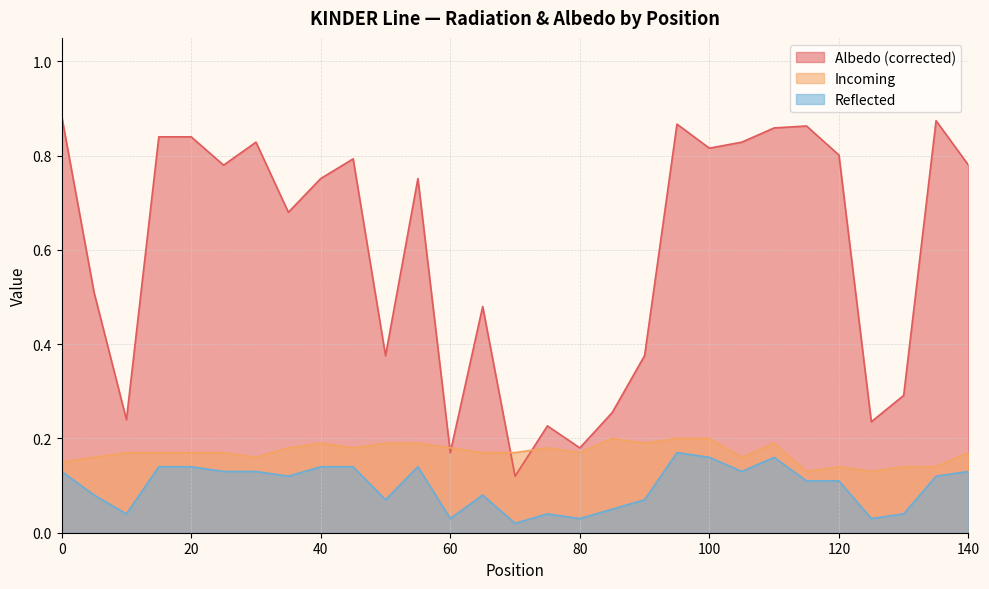

What value does the Incoming series have at 75?

0.2